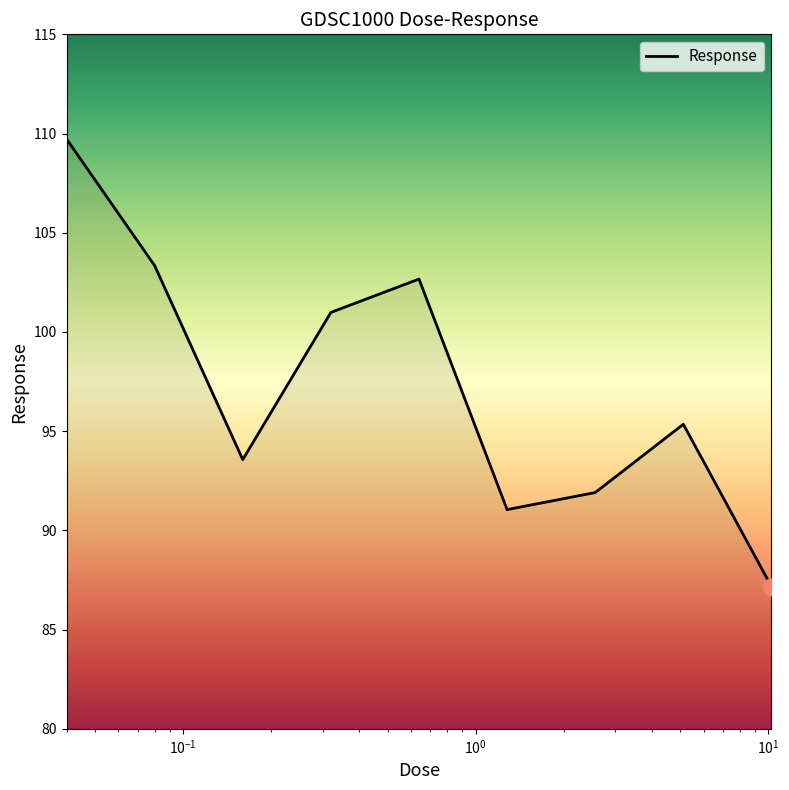

What is the minimum value shown in the chart?

87.2